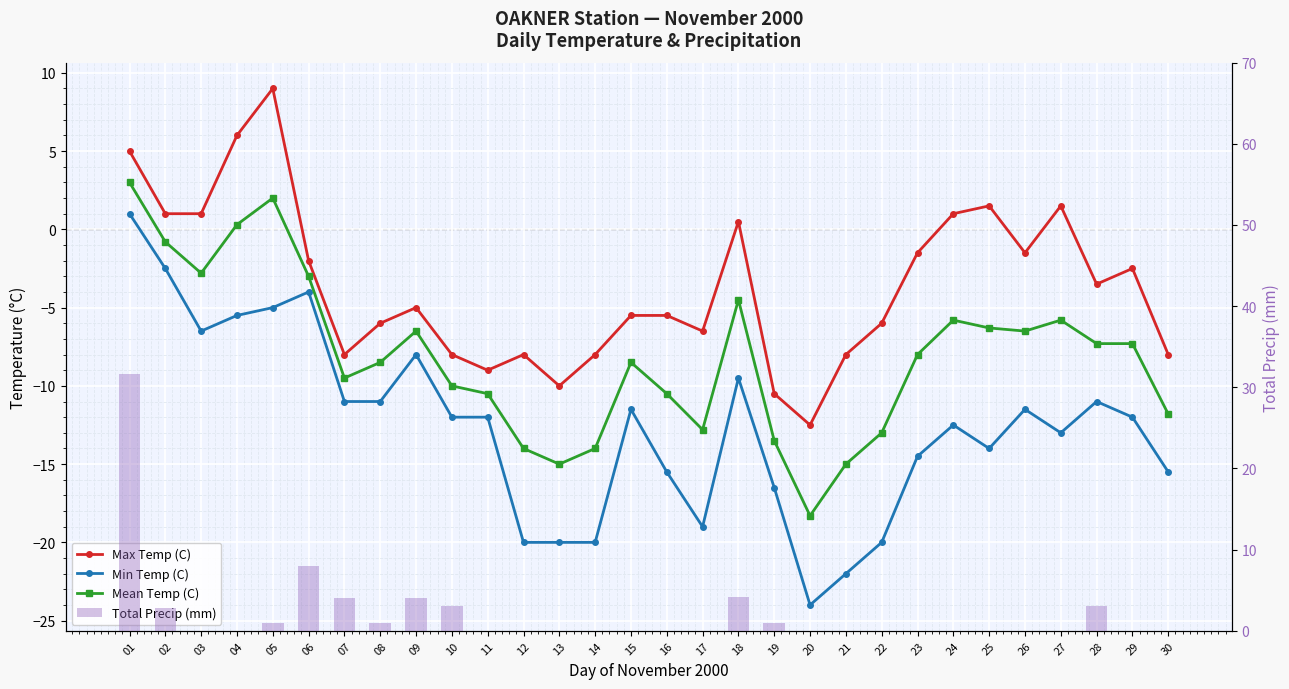

What is the difference between the maximum and minimum values in the Total Precip (mm) series?

31.6